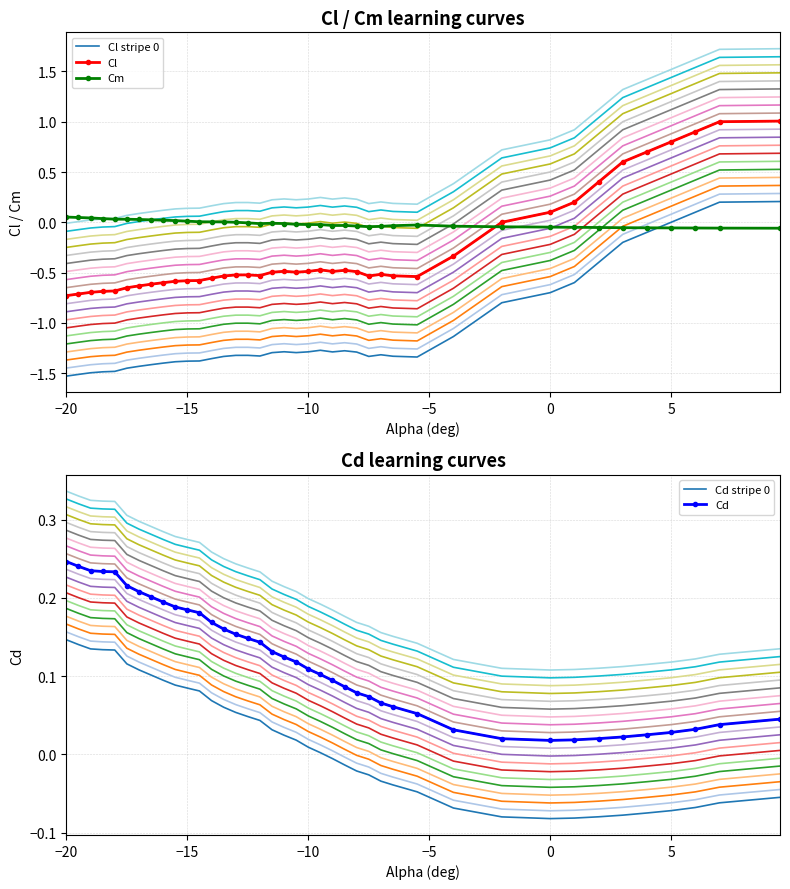

What is the difference between the second highest and minimum values in the Cm series?

0.1